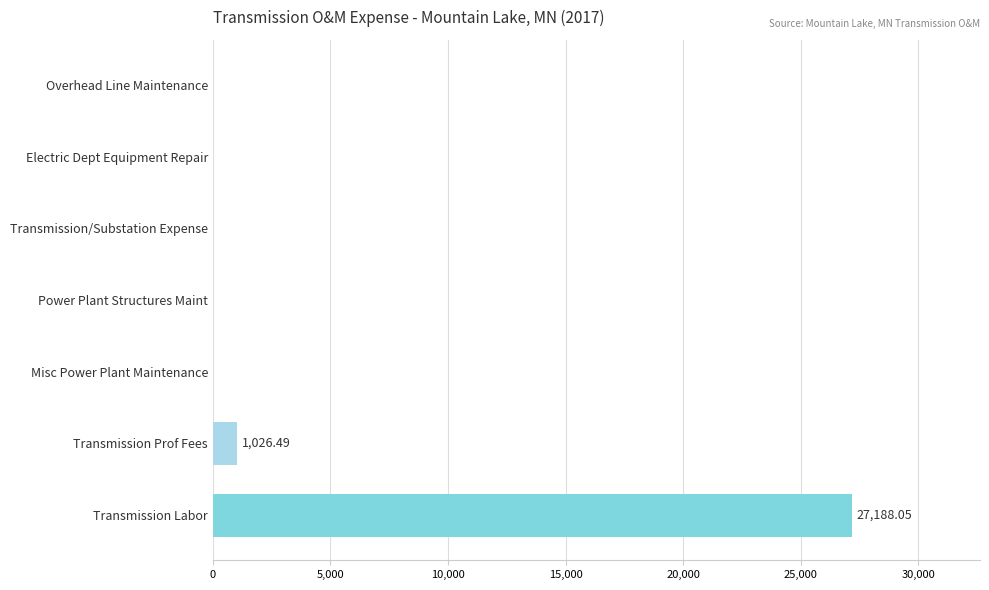

Does the chart contain stacked bars?

No